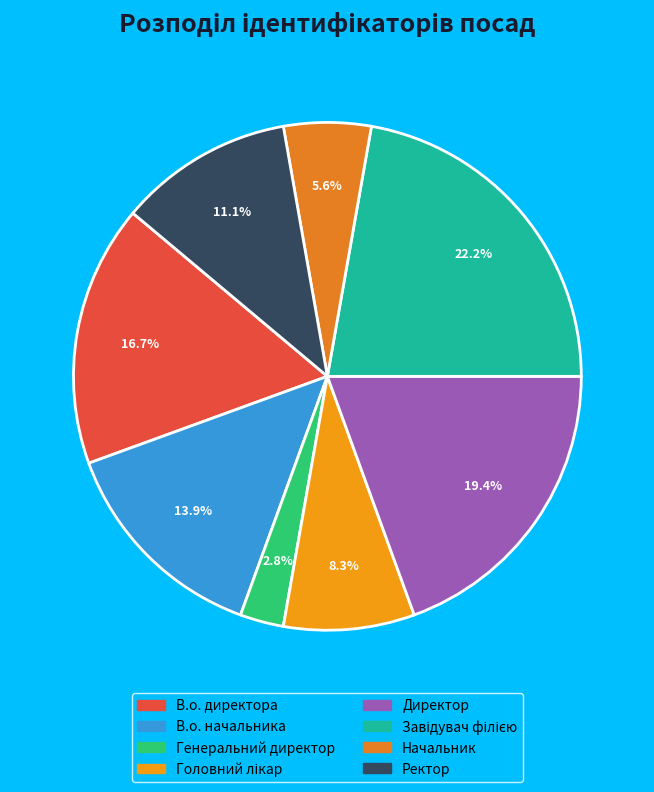

Rank the categories by value from highest to lowest.

Завідувач філією, Директор, В.о. директора, В.о. начальника, Ректор, Головний лікар, Начальник, Генеральний директор